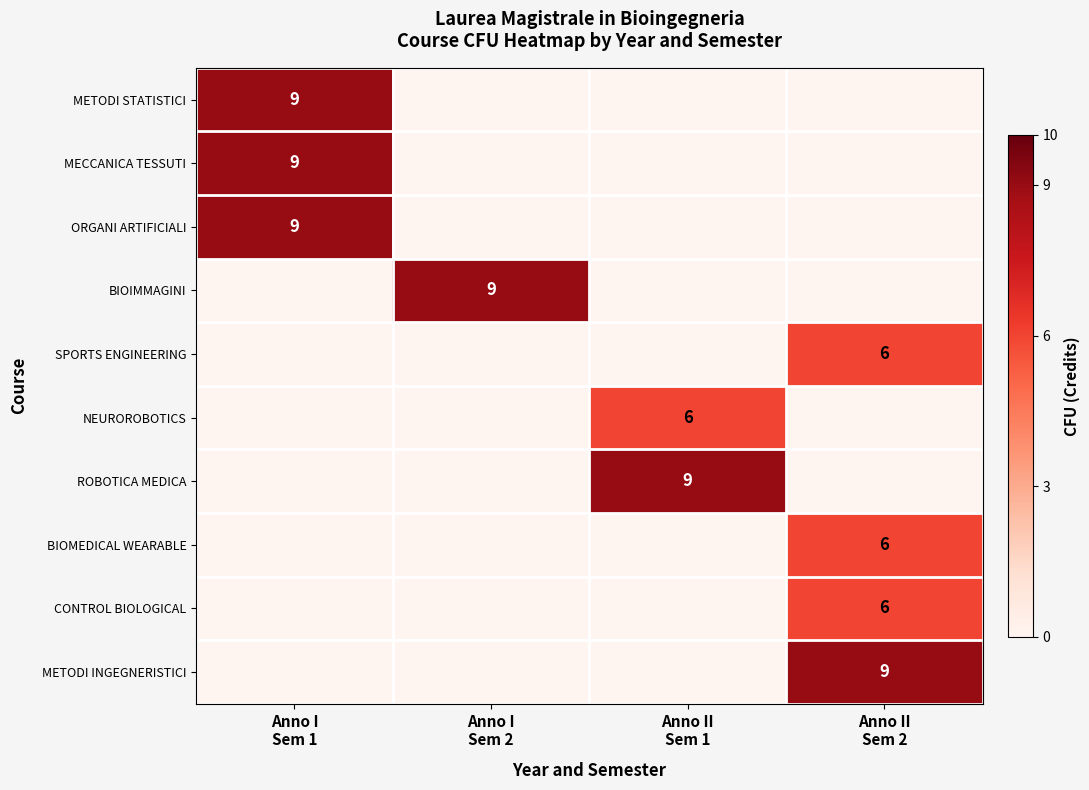

At how many categories does at least one series exceed 5?

4